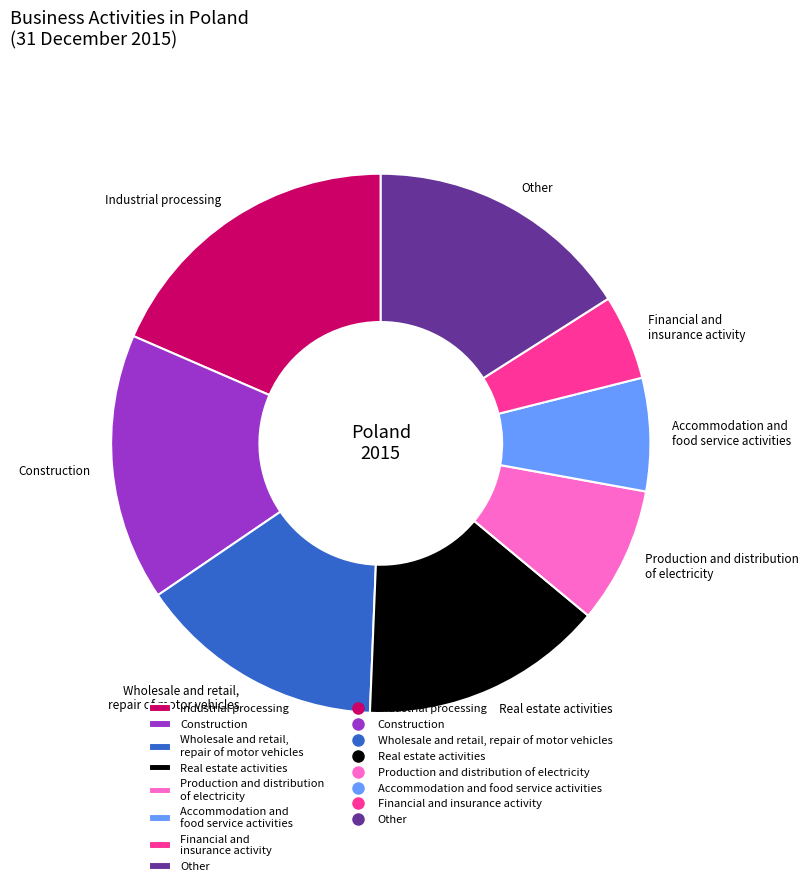

Which has a higher value, Industrial processing or Wholesale and retail, repair of motor vehicles?

Industrial processing